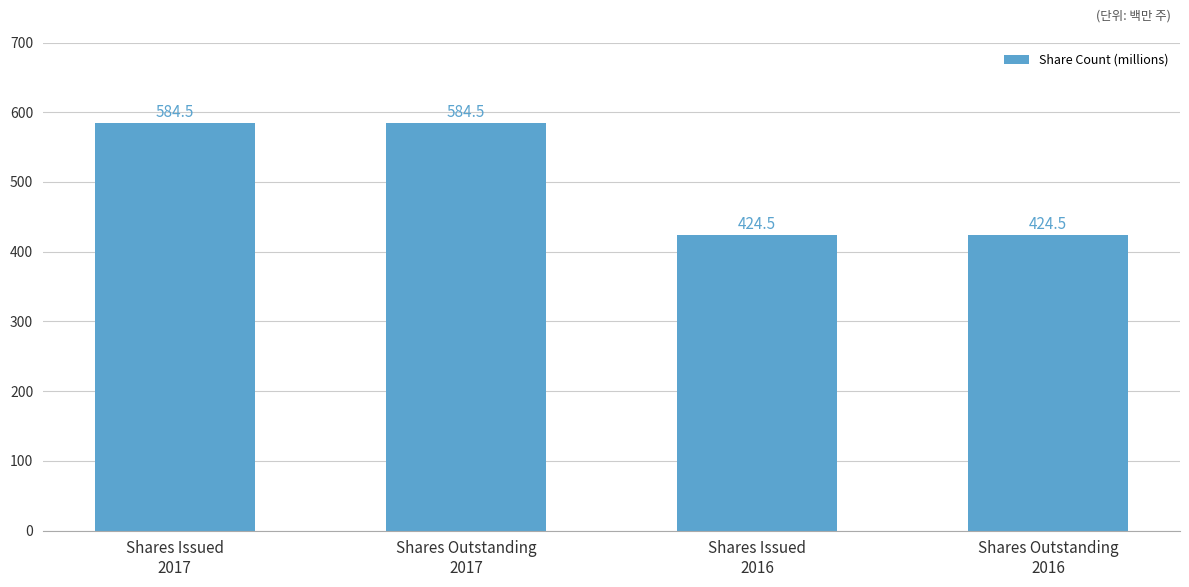

Between Shares Issued
2016 and Shares Outstanding
2017, which is larger?

Shares Outstanding
2017